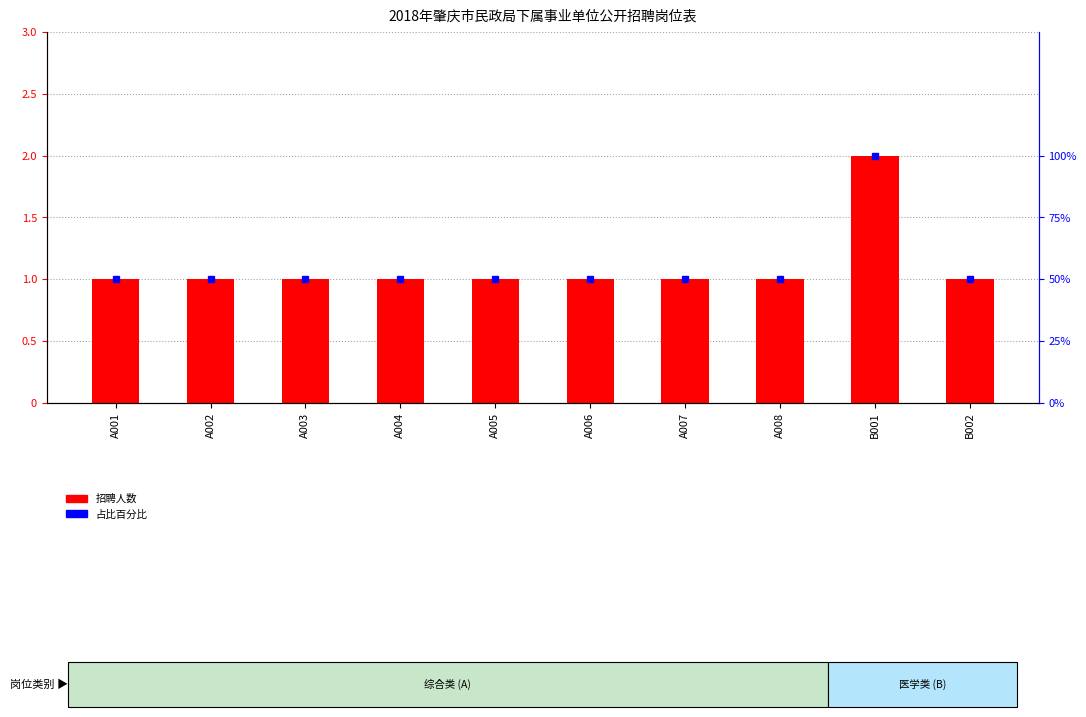

What value does the 占比百分比 series have at A003?

50